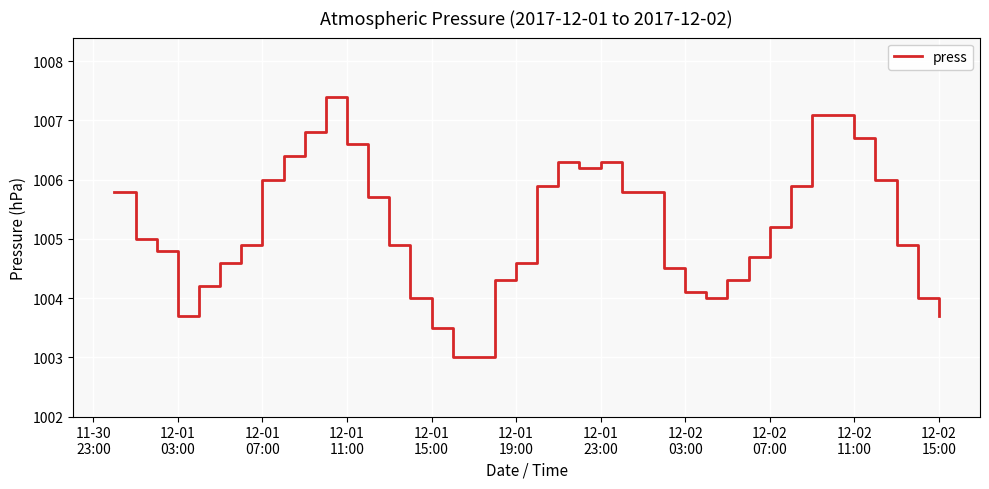

What is the maximum value shown in the chart?

1007.4